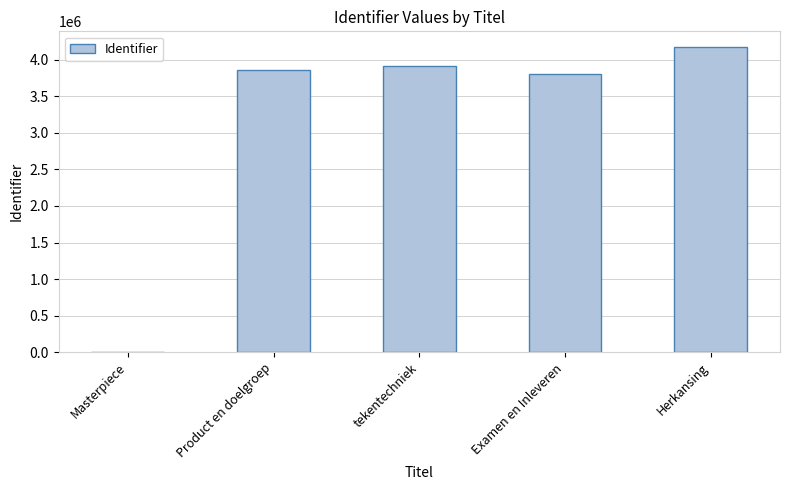

What is the greatest value displayed?

4177662